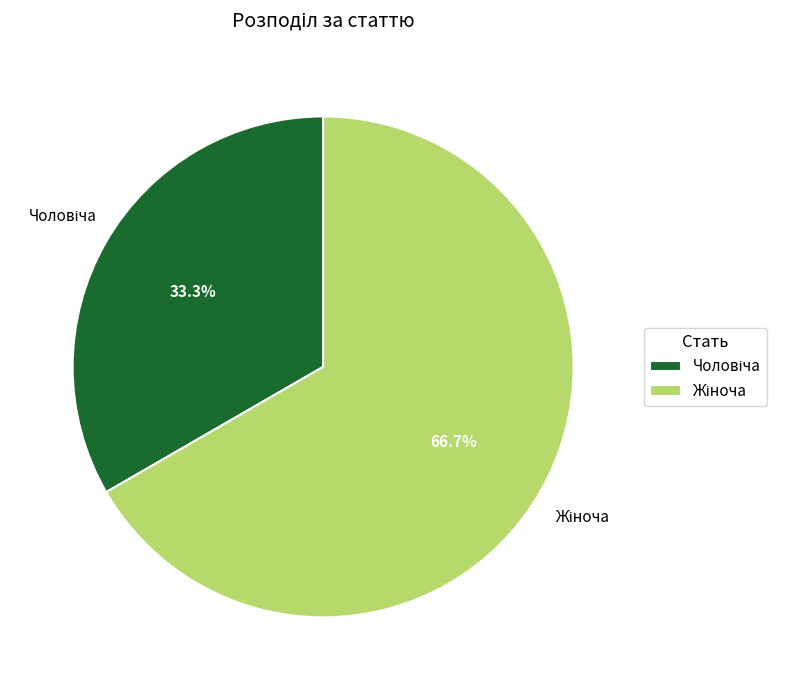

How many slices are in this pie chart?

2